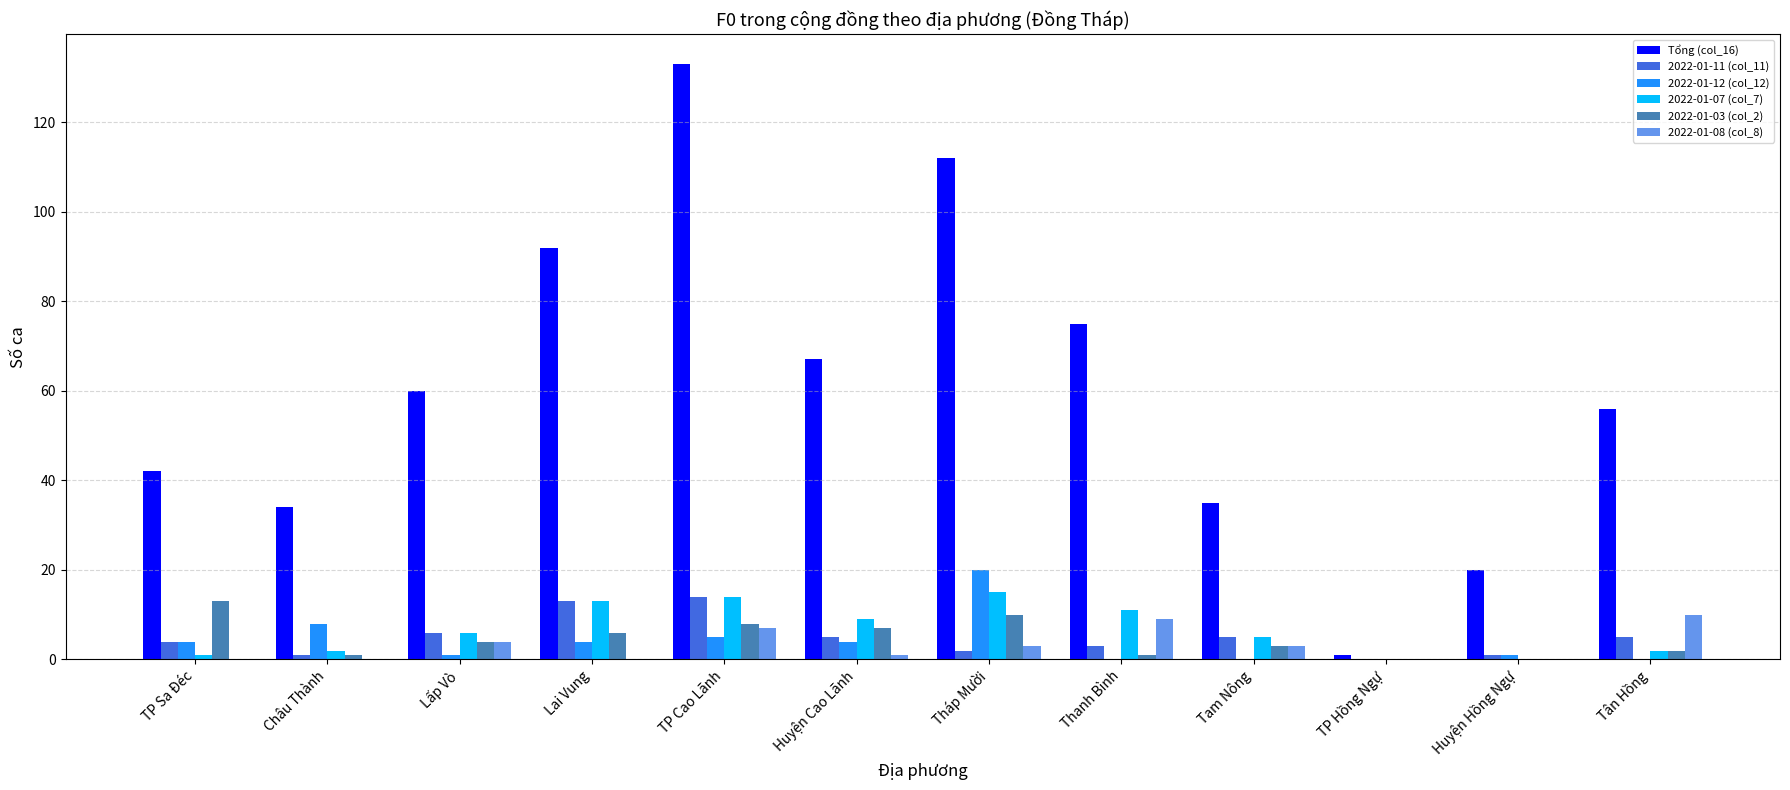

Reading left to right, extract all data points from this chart.

Tổng (col_16): TP Sa Đéc=42	Châu Thành=34	Lấp Vò=60	Lai Vung=92	TP Cao Lãnh=133	Huyện Cao Lãnh=67	Tháp Mười=112	Thanh Bình=75	Tam Nông=35	TP Hồng Ngự=1	Huyện Hồng Ngự=20	Tân Hồng=56
2022-01-11 (col_11): TP Sa Đéc=4	Châu Thành=1	Lấp Vò=6	Lai Vung=13	TP Cao Lãnh=14	Huyện Cao Lãnh=5	Tháp Mười=2	Thanh Bình=3	Tam Nông=5	TP Hồng Ngự=0	Huyện Hồng Ngự=1	Tân Hồng=5
2022-01-12 (col_12): TP Sa Đéc=4	Châu Thành=8	Lấp Vò=1	Lai Vung=4	TP Cao Lãnh=5	Huyện Cao Lãnh=4	Tháp Mười=20	Thanh Bình=0	Tam Nông=0	TP Hồng Ngự=0	Huyện Hồng Ngự=1	Tân Hồng=0
2022-01-07 (col_7): TP Sa Đéc=1	Châu Thành=2	Lấp Vò=6	Lai Vung=13	TP Cao Lãnh=14	Huyện Cao Lãnh=9	Tháp Mười=15	Thanh Bình=11	Tam Nông=5	TP Hồng Ngự=0	Huyện Hồng Ngự=0	Tân Hồng=2
2022-01-03 (col_2): TP Sa Đéc=13	Châu Thành=1	Lấp Vò=4	Lai Vung=6	TP Cao Lãnh=8	Huyện Cao Lãnh=7	Tháp Mười=10	Thanh Bình=1	Tam Nông=3	TP Hồng Ngự=0	Huyện Hồng Ngự=0	Tân Hồng=2
2022-01-08 (col_8): TP Sa Đéc=0	Châu Thành=0	Lấp Vò=4	Lai Vung=0	TP Cao Lãnh=7	Huyện Cao Lãnh=1	Tháp Mười=3	Thanh Bình=9	Tam Nông=3	TP Hồng Ngự=0	Huyện Hồng Ngự=0	Tân Hồng=10